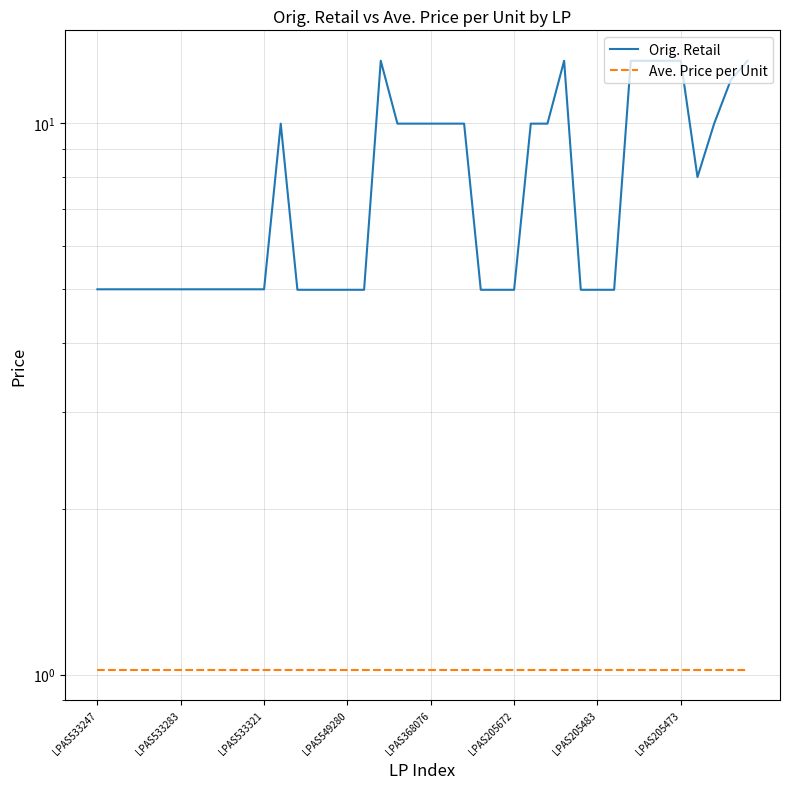

The value of Orig. Retail at 28 is 21.4. True or false?

False